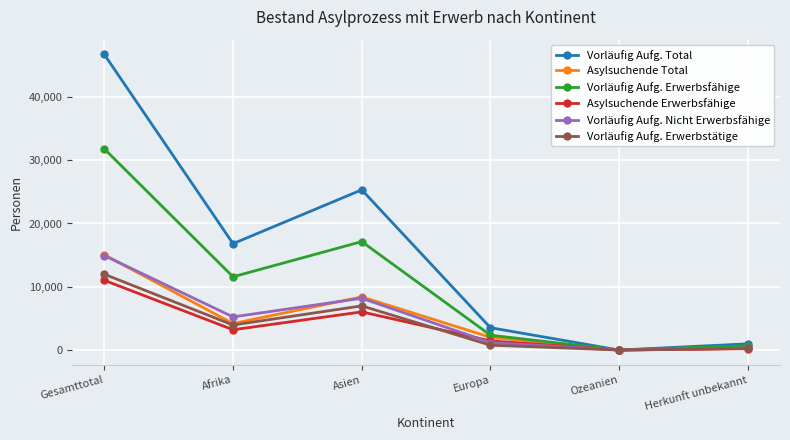

What is the sum of the Vorläufig Aufg. Erwerbsfähige values at Europa and Asien?

19484